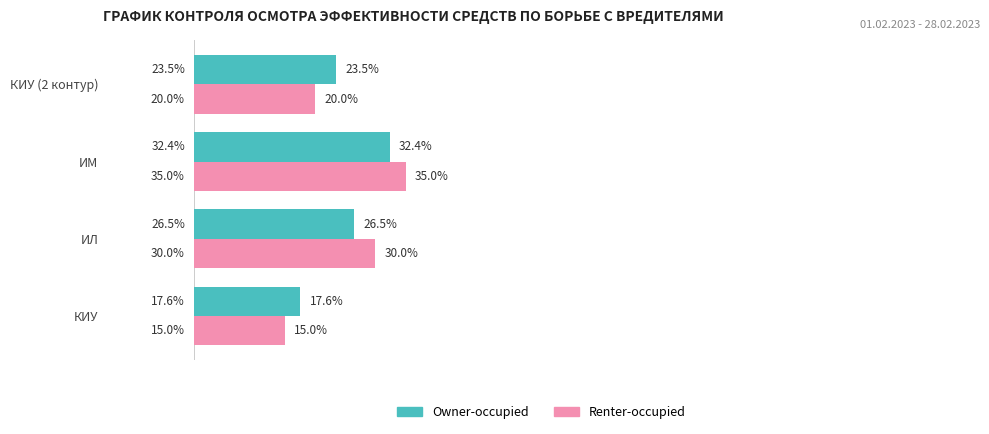

Which category has the lowest value in the Renter-occupied series?

КИУ